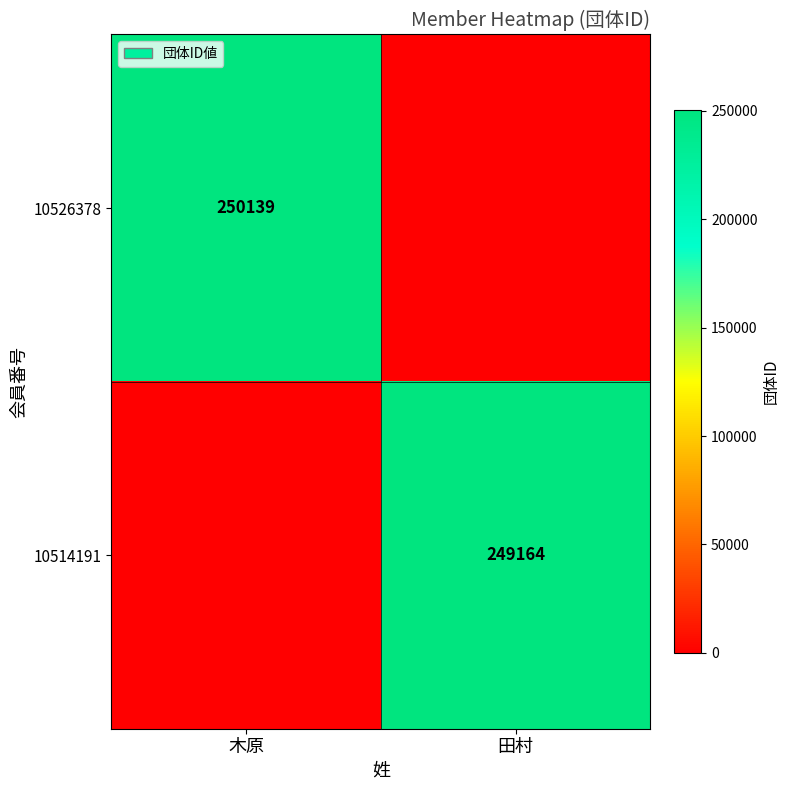

The value of 10526378 at 木原 is 250139. True or false?

True